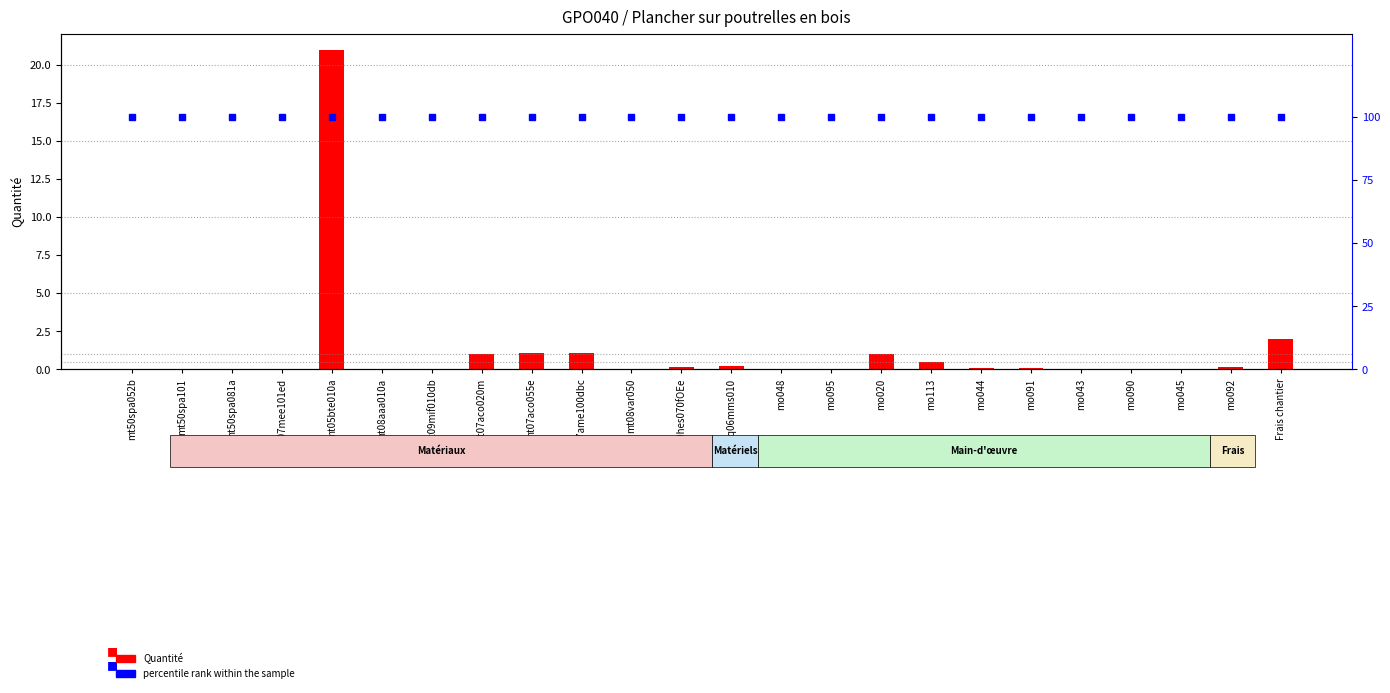

At which label does Quantité reach its minimum?

mt08aaa010a